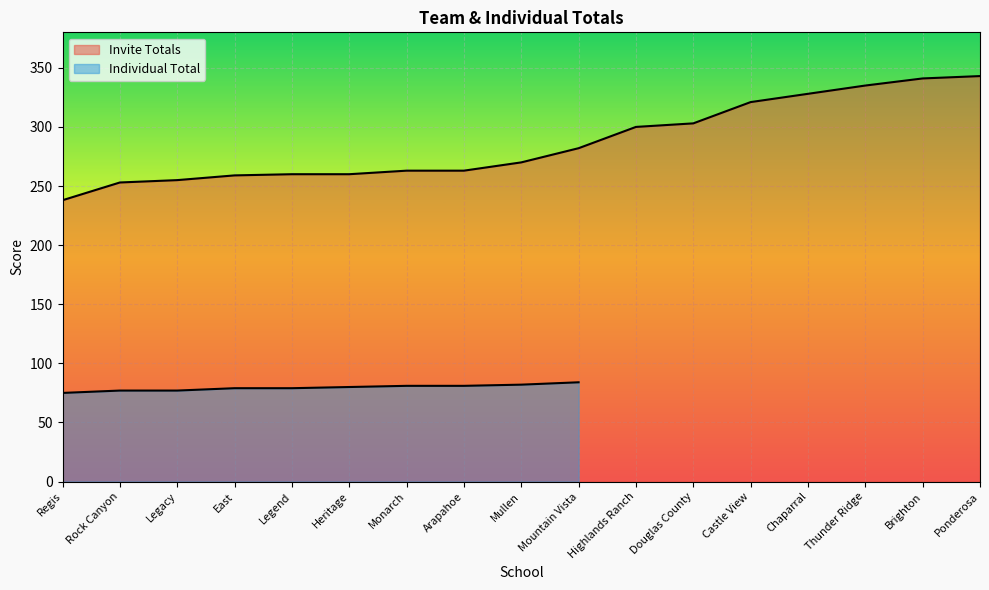

At which label is the value closest to 290?

Mountain Vista